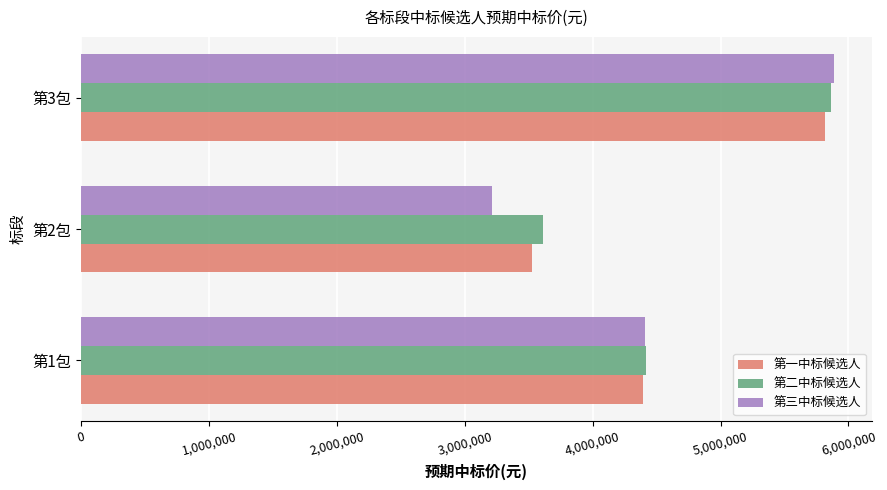

How many data points in 第三中标候选人 are less than 4410000?

1